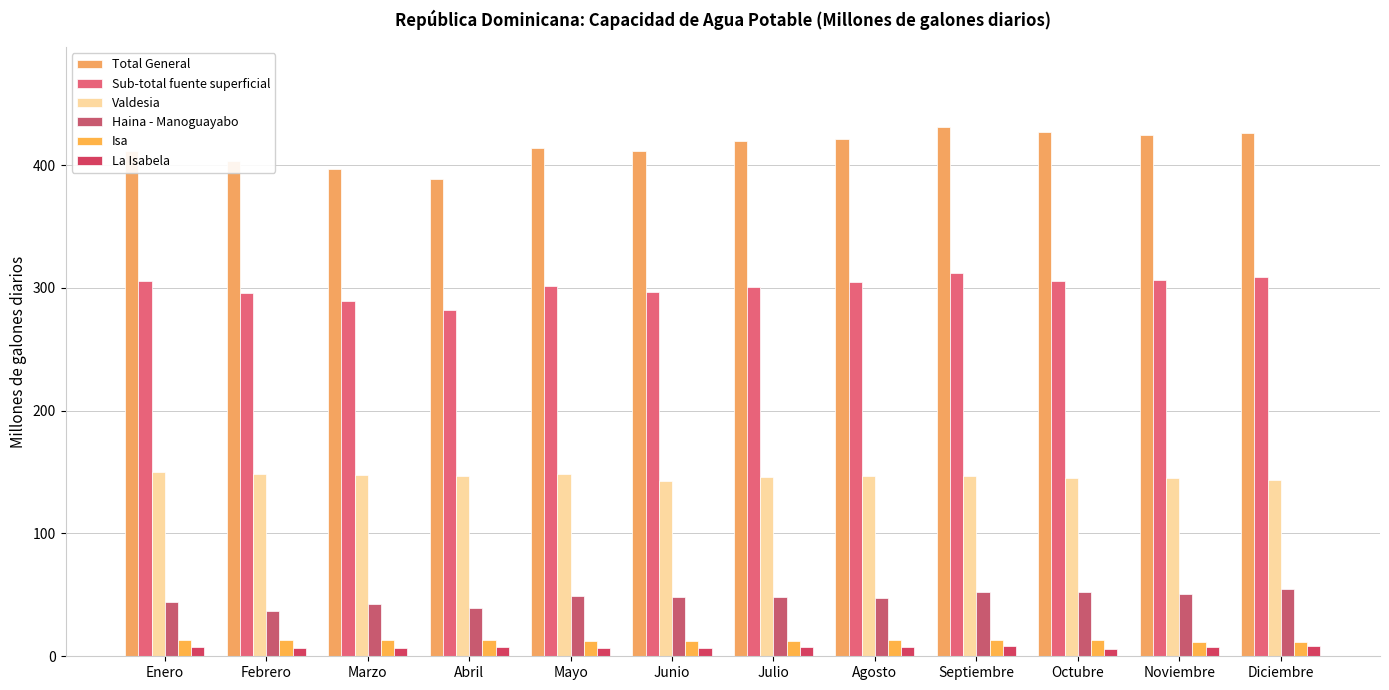

How many series are shown in this chart?

6